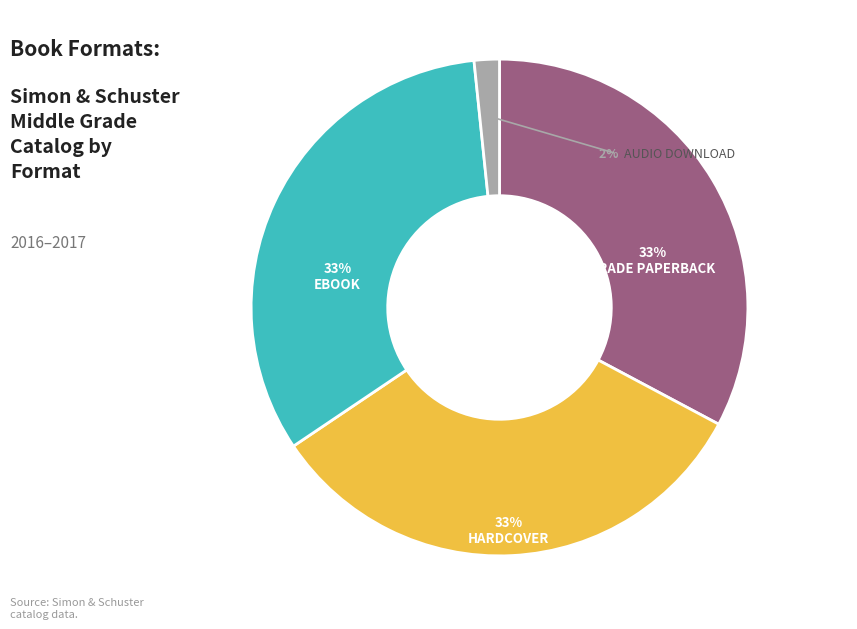

Which has a higher value, eBook or Trade Paperback?

eBook